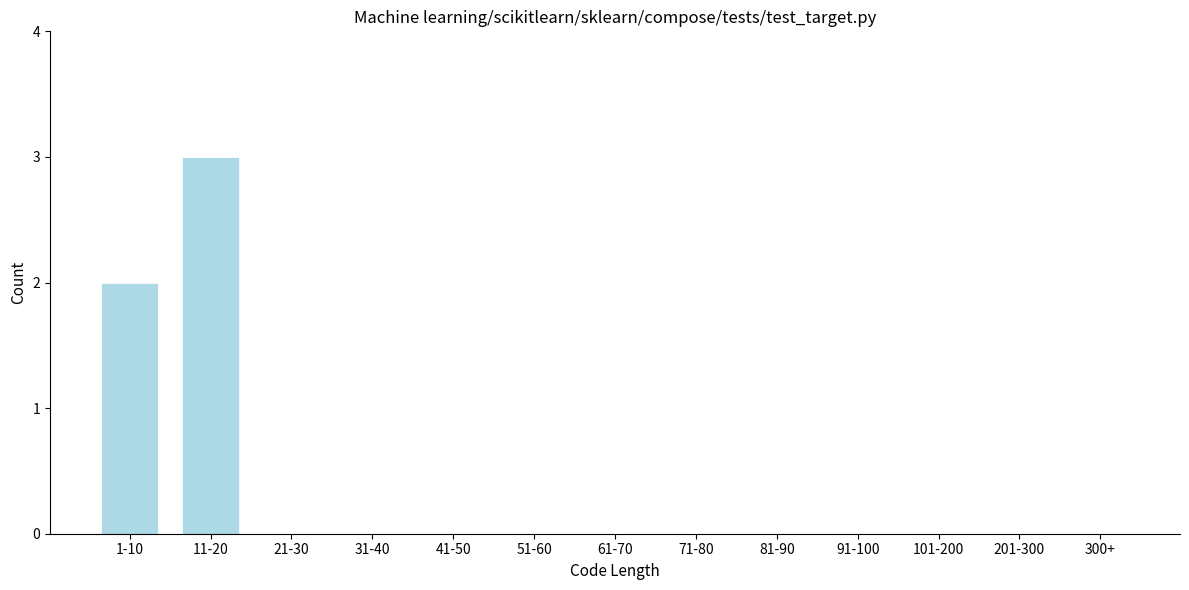

Reading left to right, transcribe all the data shown in this chart.

1-10=2	11-20=3	21-30=0	31-40=0	41-50=0	51-60=0	61-70=0	71-80=0	81-90=0	91-100=0	101-200=0	201-300=0	300+=0